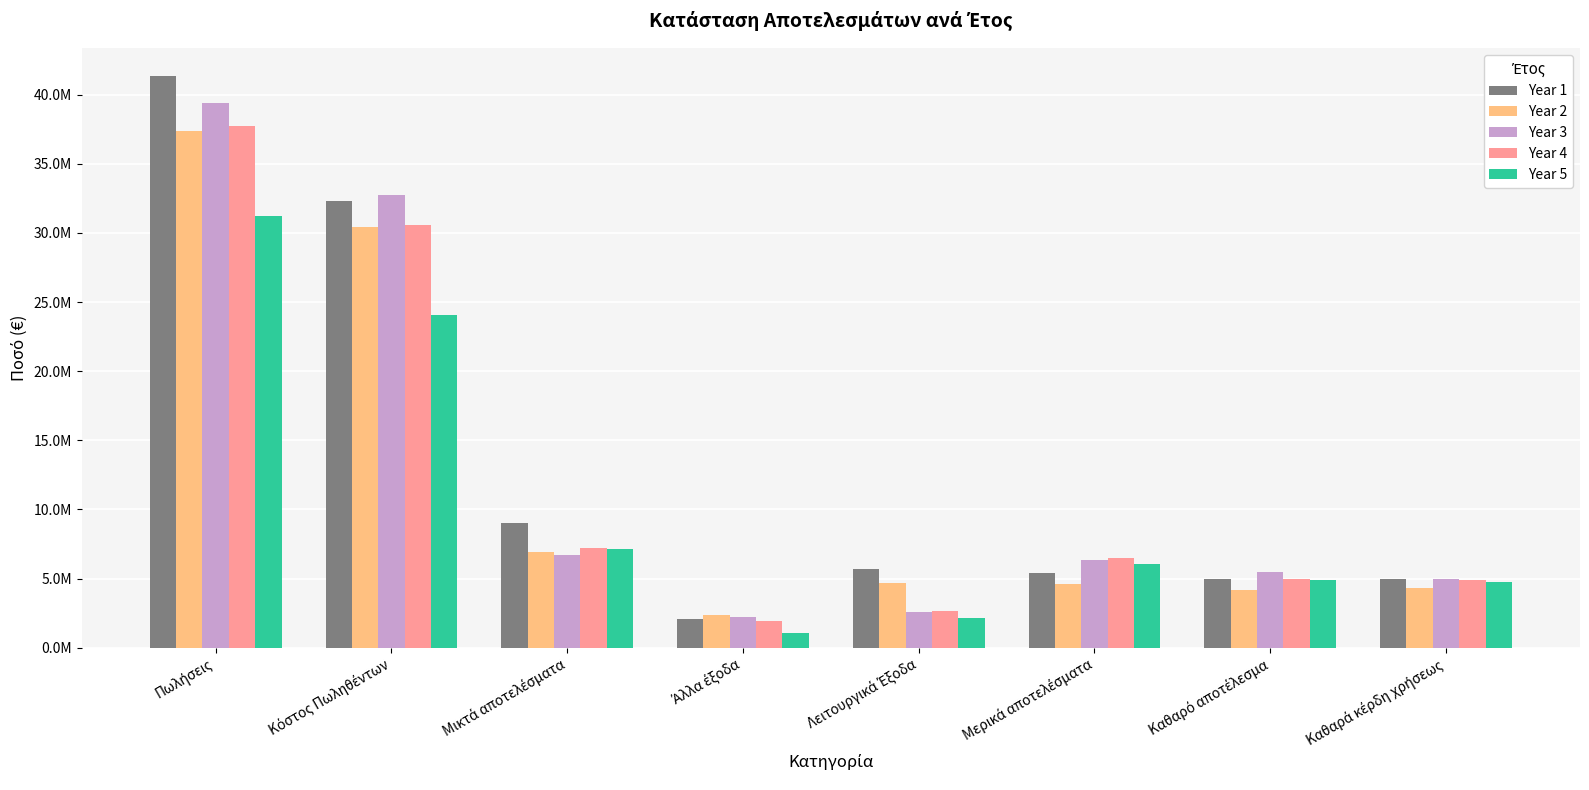

The value of Year 3 at Καθαρό αποτέλεσμα is 9637911.1. True or false?

False